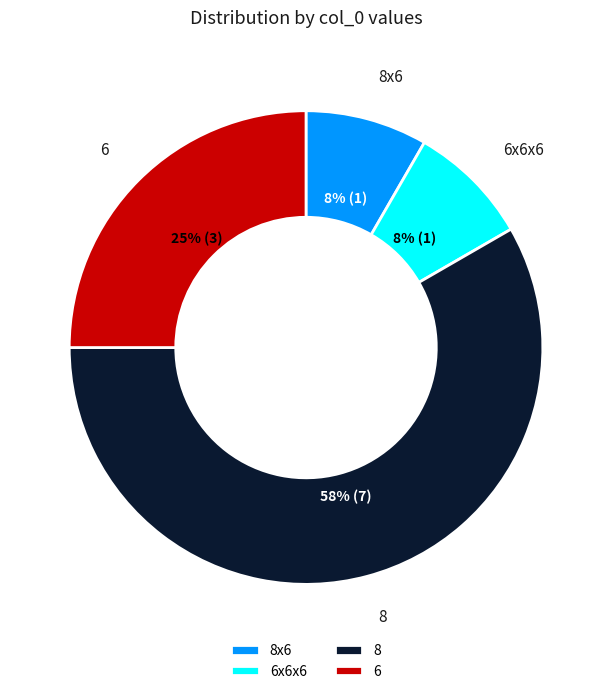

Is it true that 6 is 1% of the pie?

False